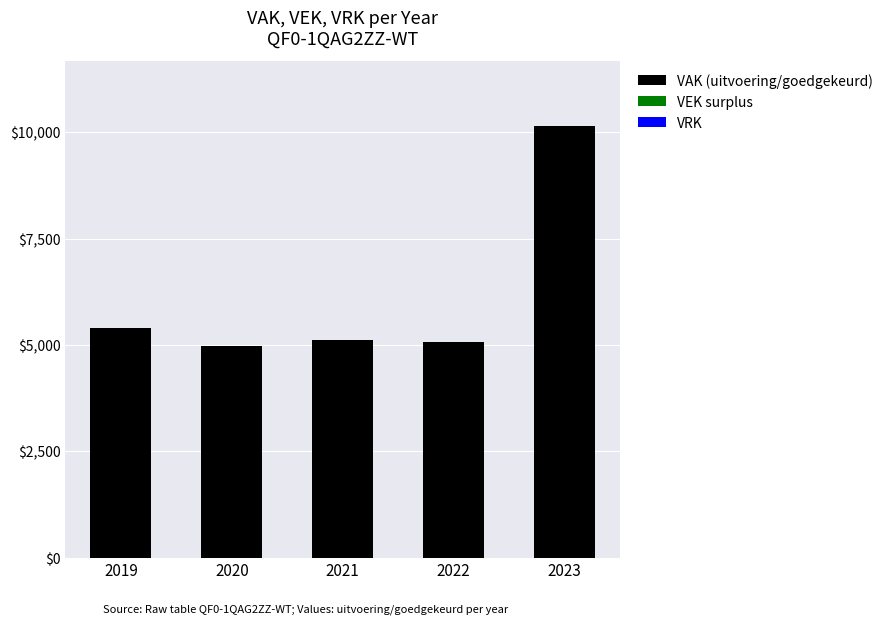

How many data points does each series have?

5